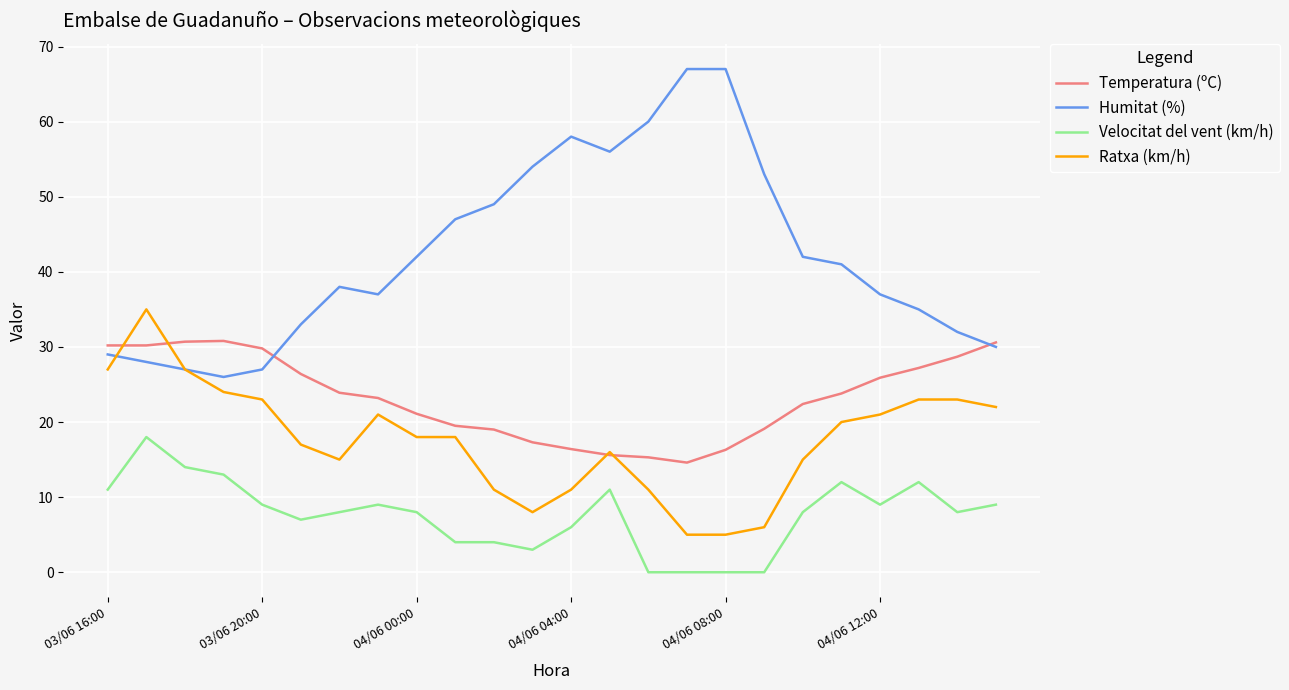

What is the maximum value for Humitat (%)?

67.0